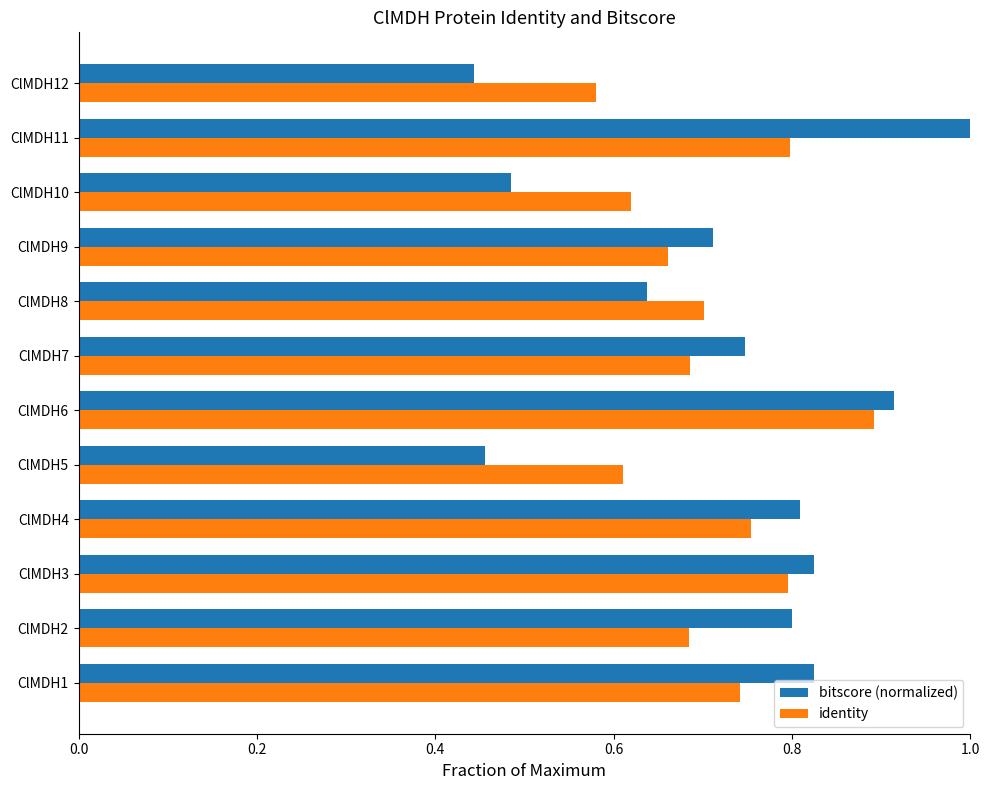

What is the highest value of the bitscore (normalized) series?

1.0